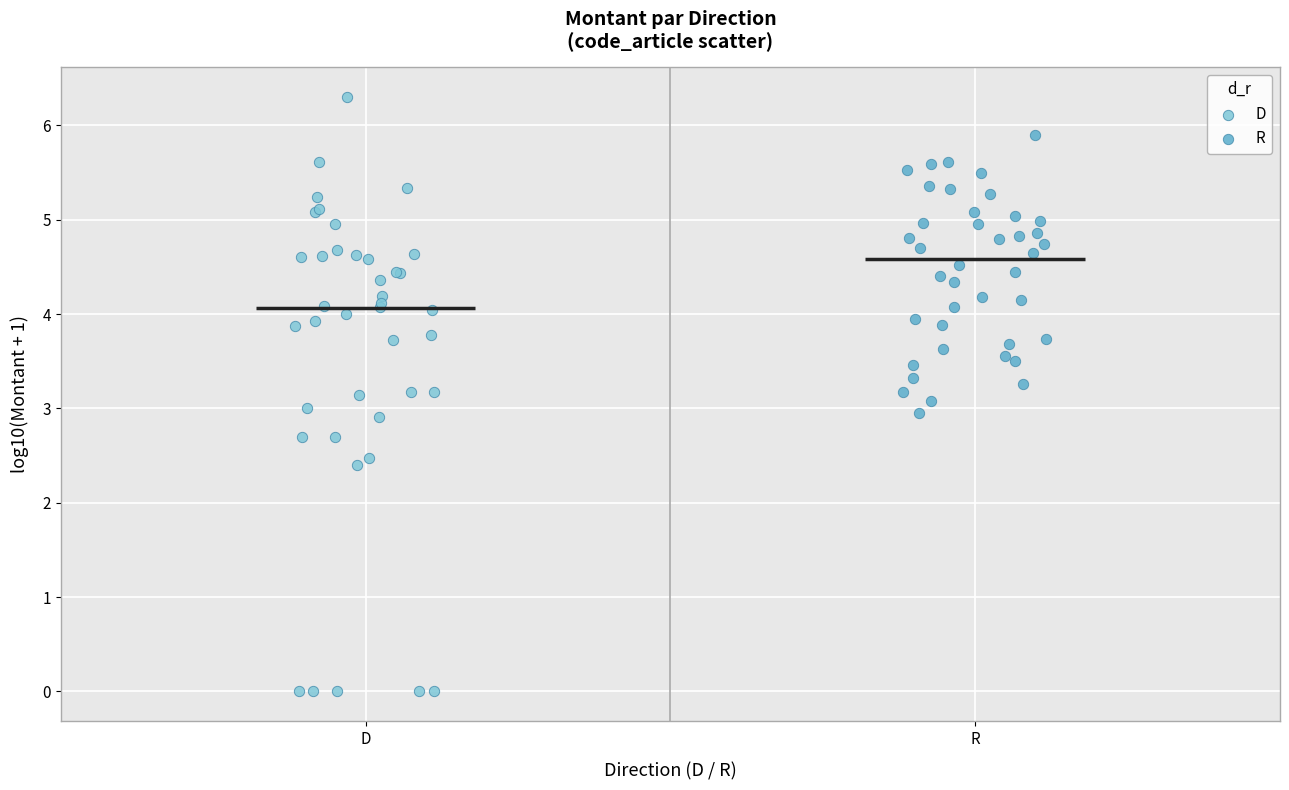

Which series reaches the maximum Y coordinate?

D